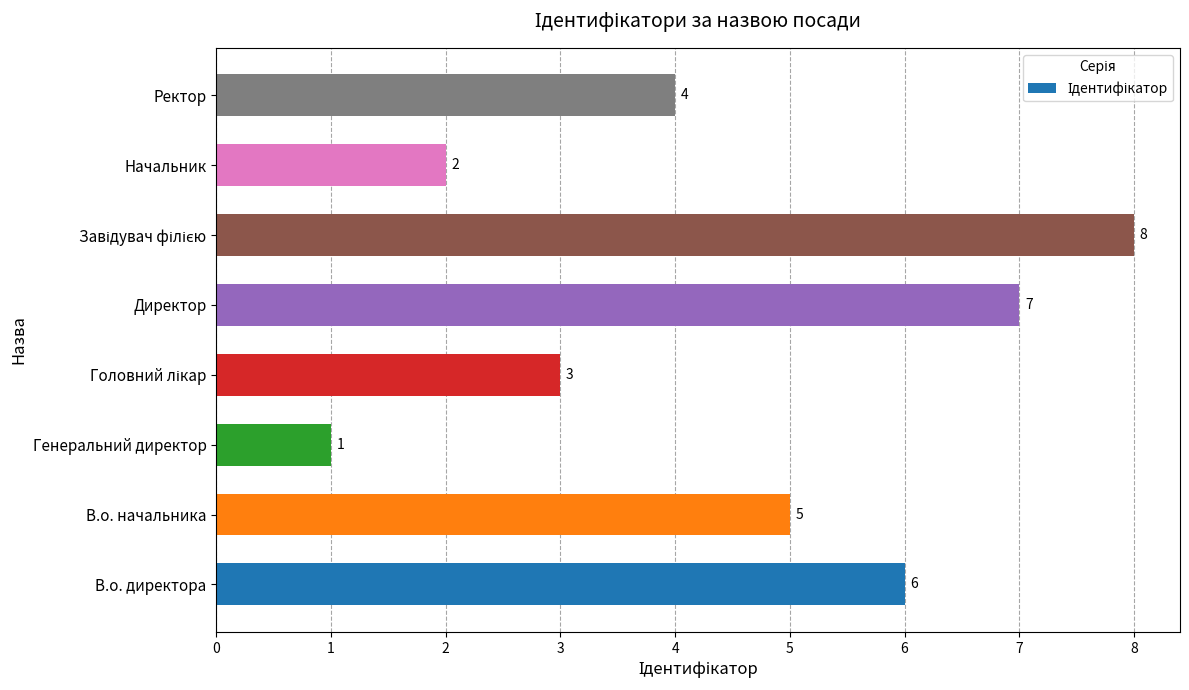

What is the difference between the maximum and minimum values?

7